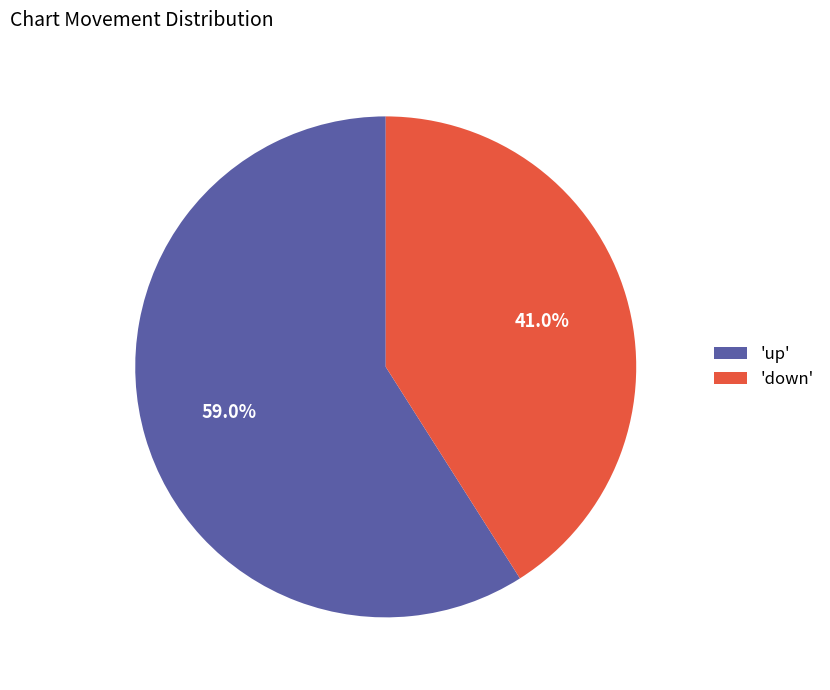

How many slices are in this pie chart?

2